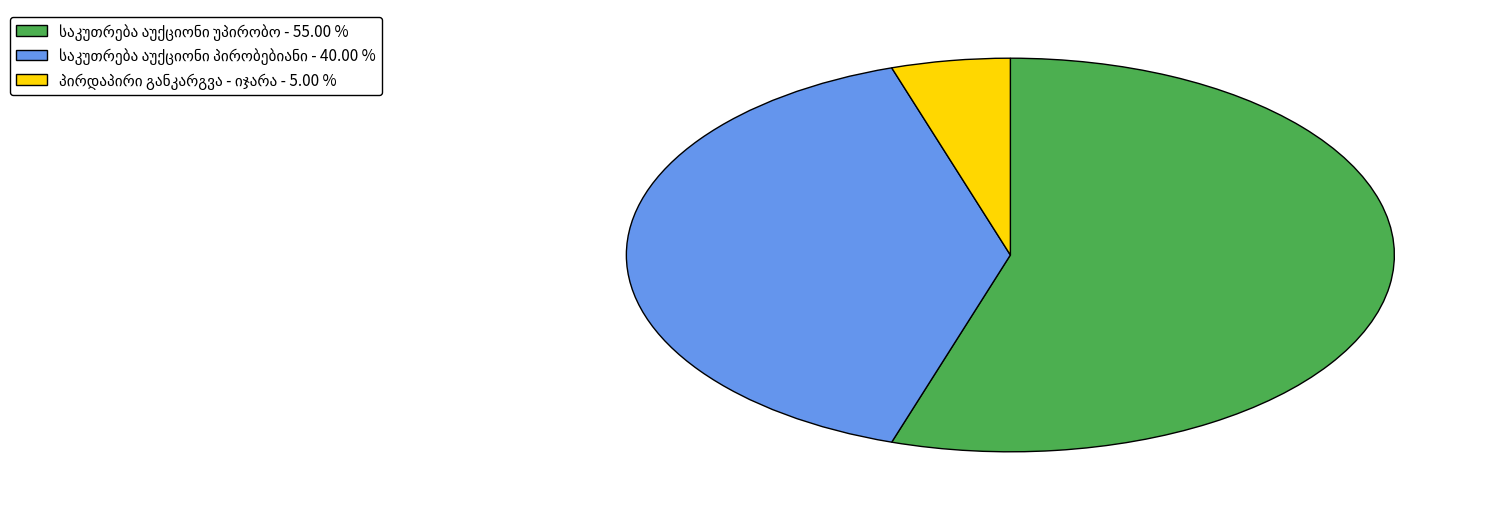

Is there a majority slice in this chart?

Yes